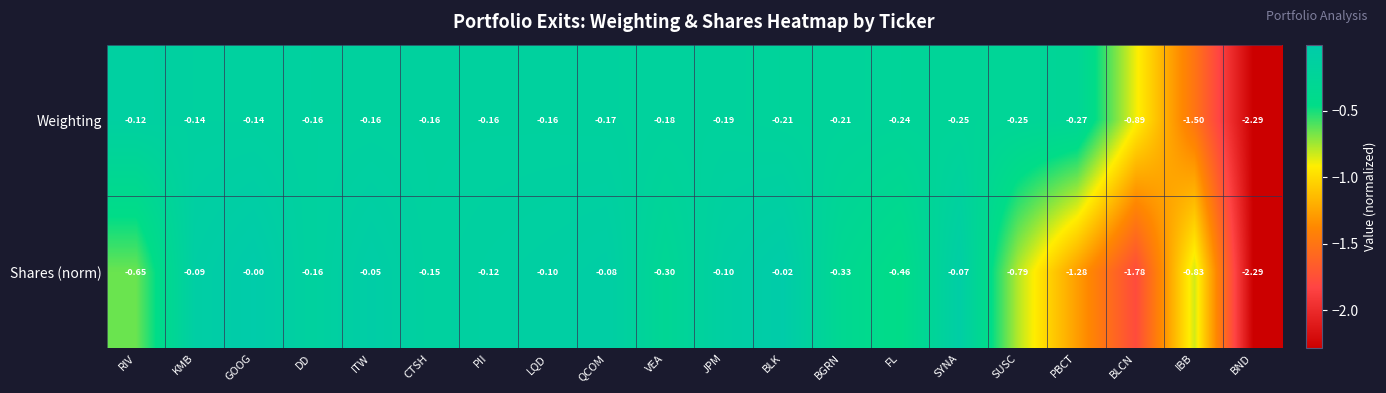

Rank the series at PBCT from highest to lowest value.

Weighting, Shares (norm)